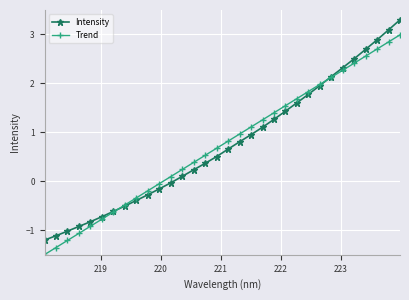

True or false: Trend has more than 1 points higher than both neighbors.

False